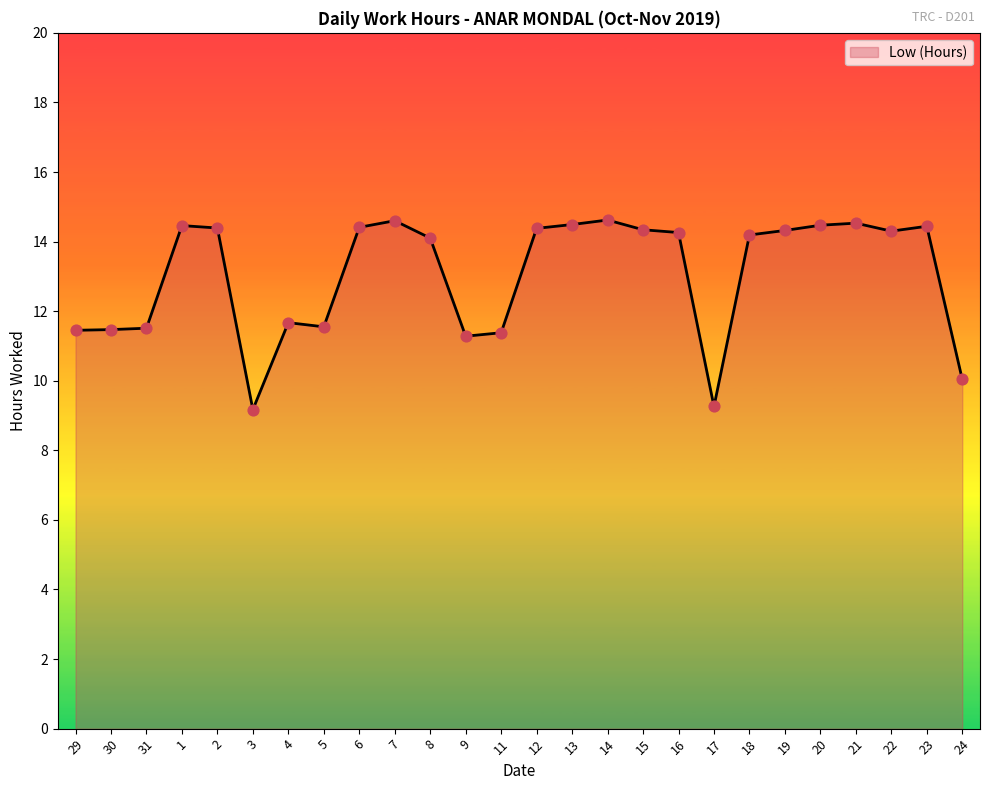

What is the change in value from 2 to 11?

-3.0